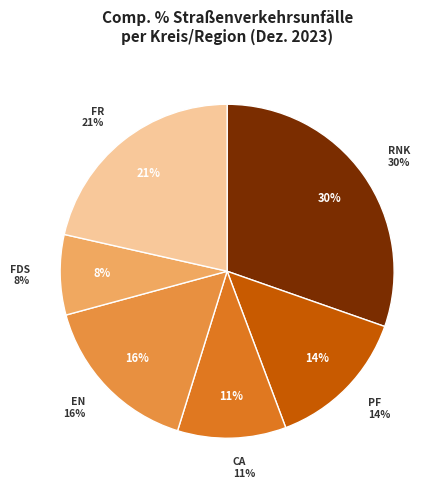

Which slice is the smallest?

Freudenstadt